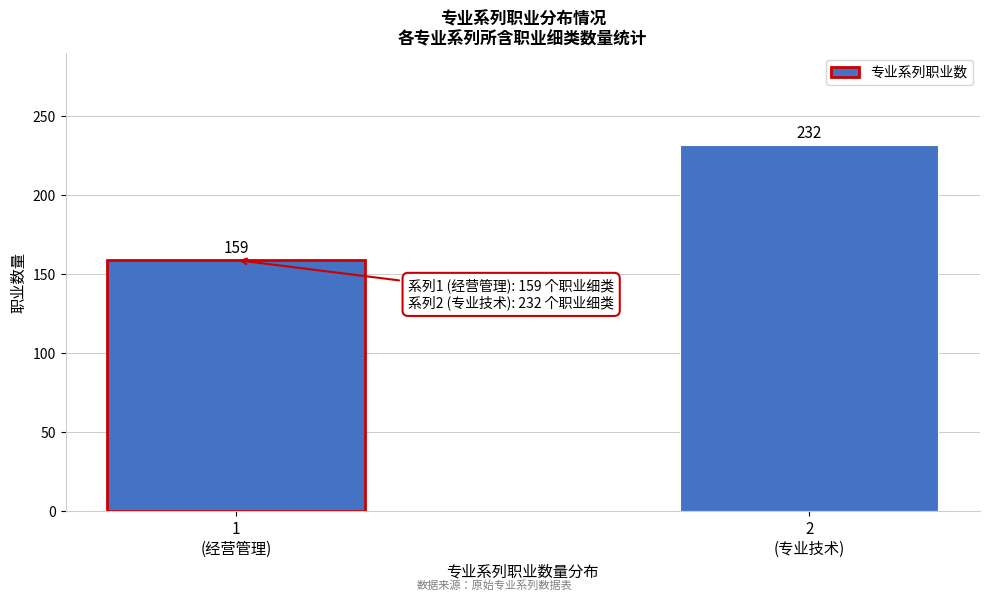

Reading left to right, list all the values displayed in this chart.

159	232